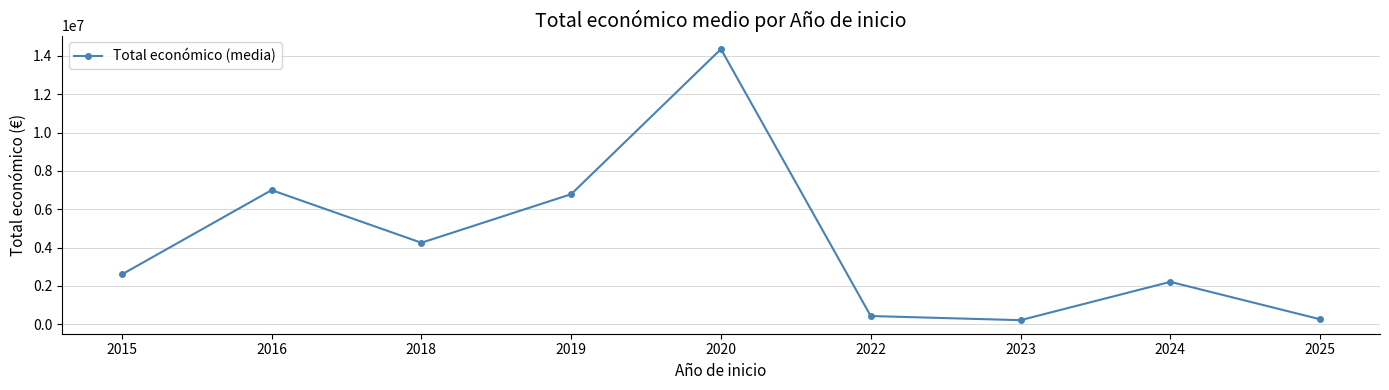

The value at 2022 is 429392.8. True or false?

True